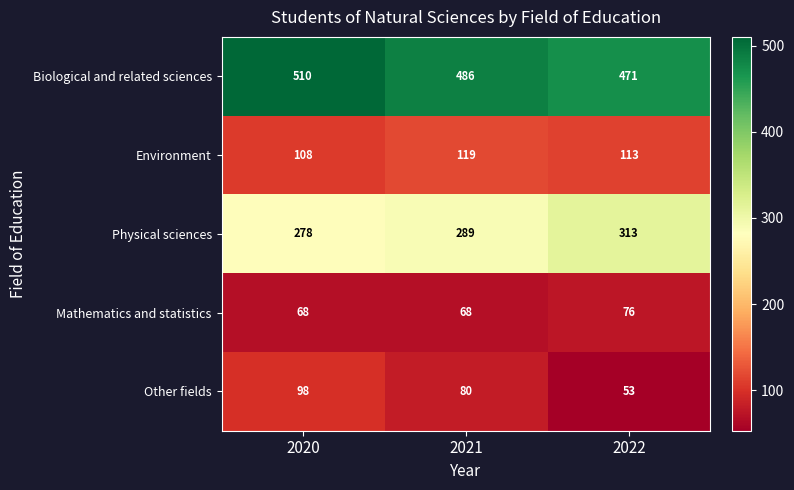

At which category does the chart reach its minimum across all series?

2022